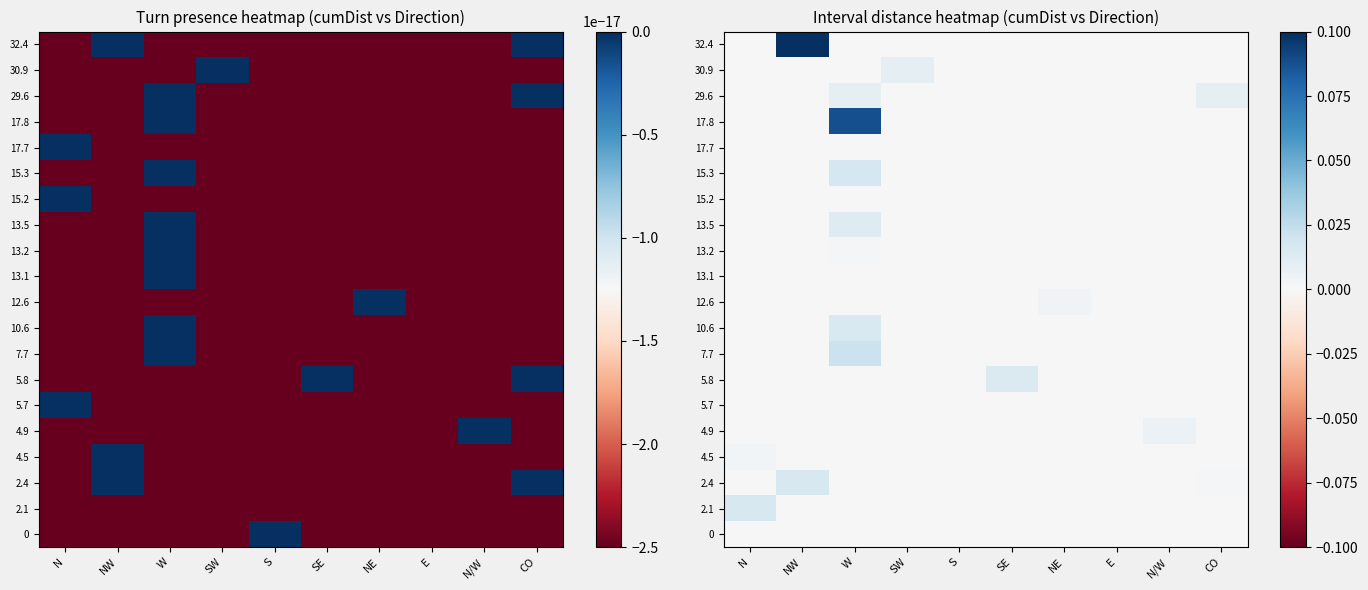

How many data points in 5.7 are above 0?

1